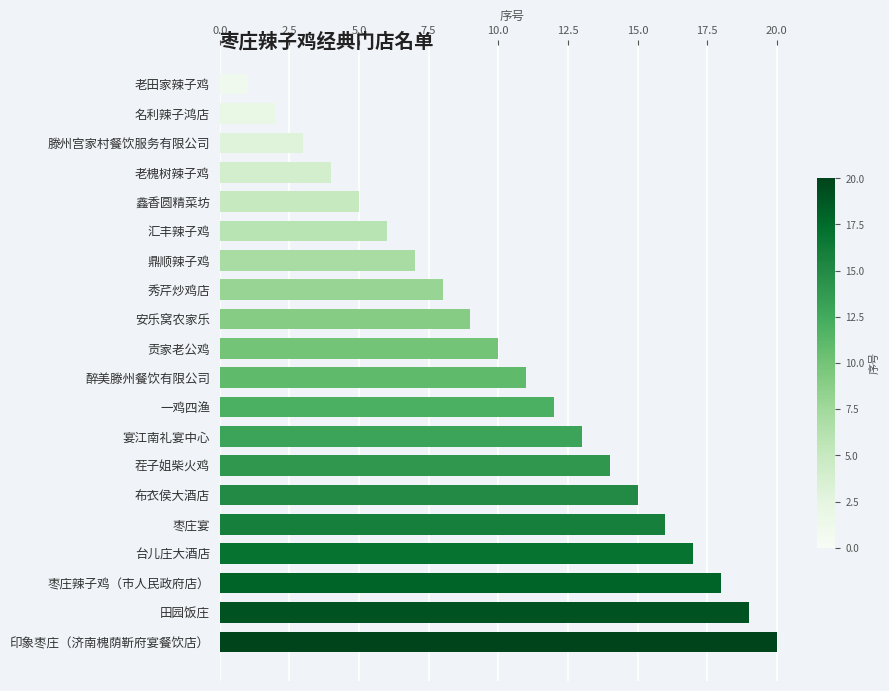

Approximately how many times larger is the value at 枣庄辣子鸡（市人民政府店） compared to 安乐窝农家乐?

2.0